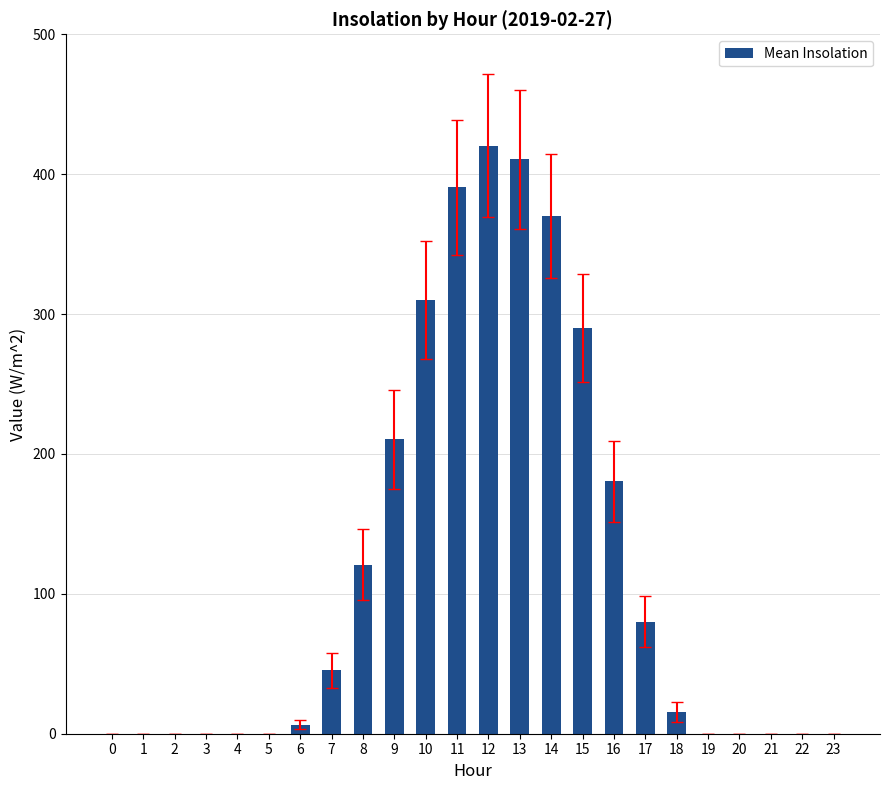

What is the sum of all values?

2850.8